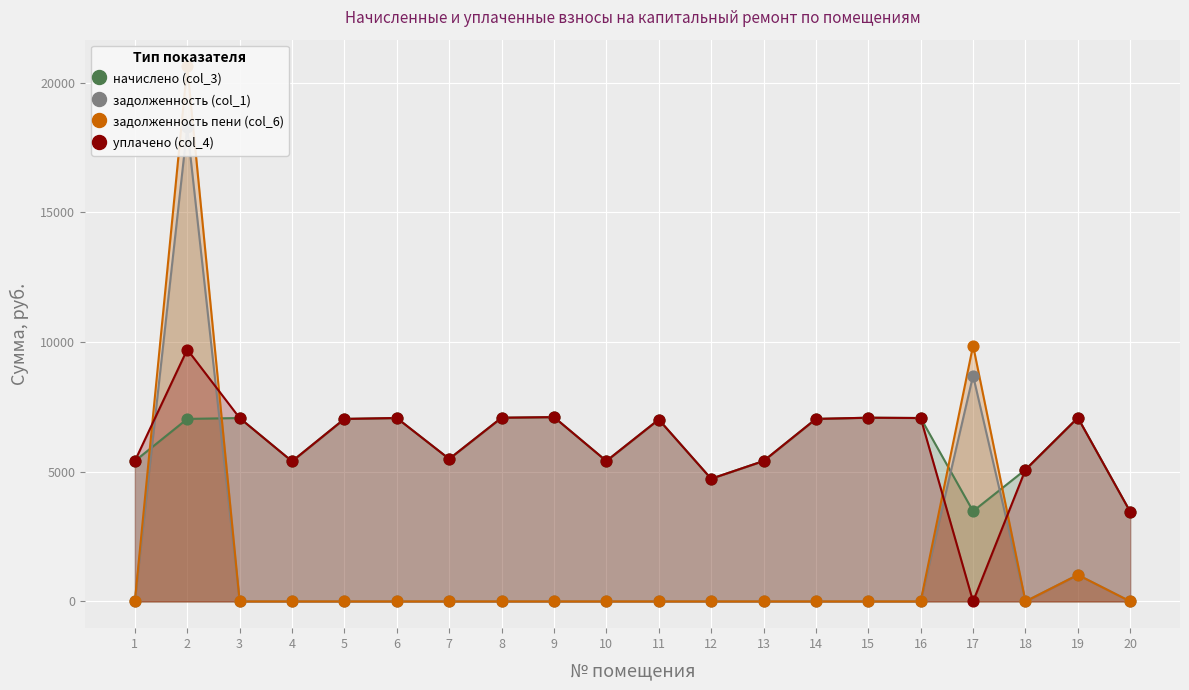

What are all the series names shown in the legend?

начислено (col_3), задолженность (col_1), задолженность пени (col_6), уплачено (col_4)